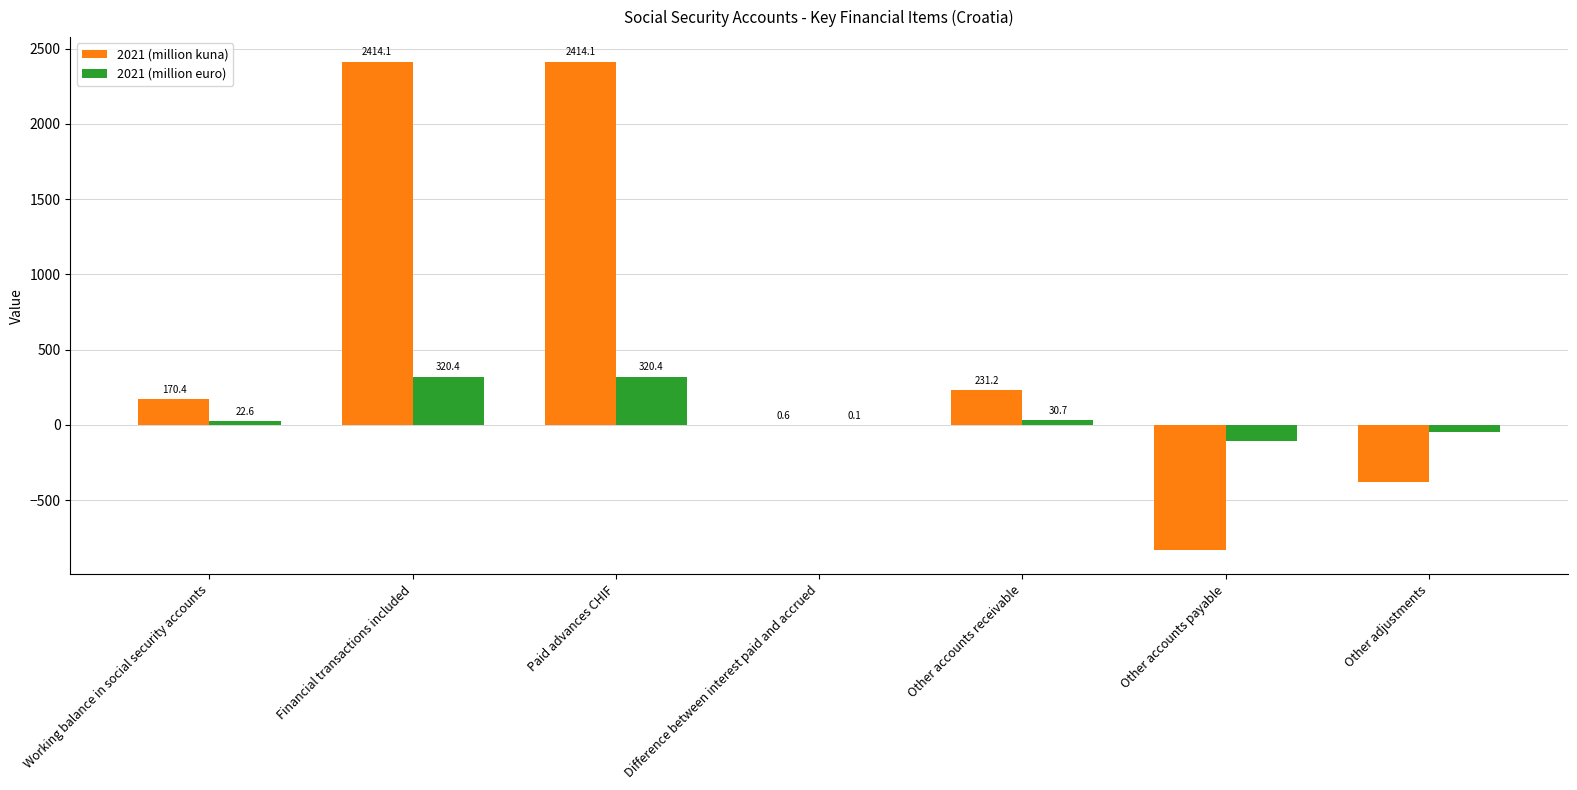

How many positive values does the 2021 (million euro) series have?

5